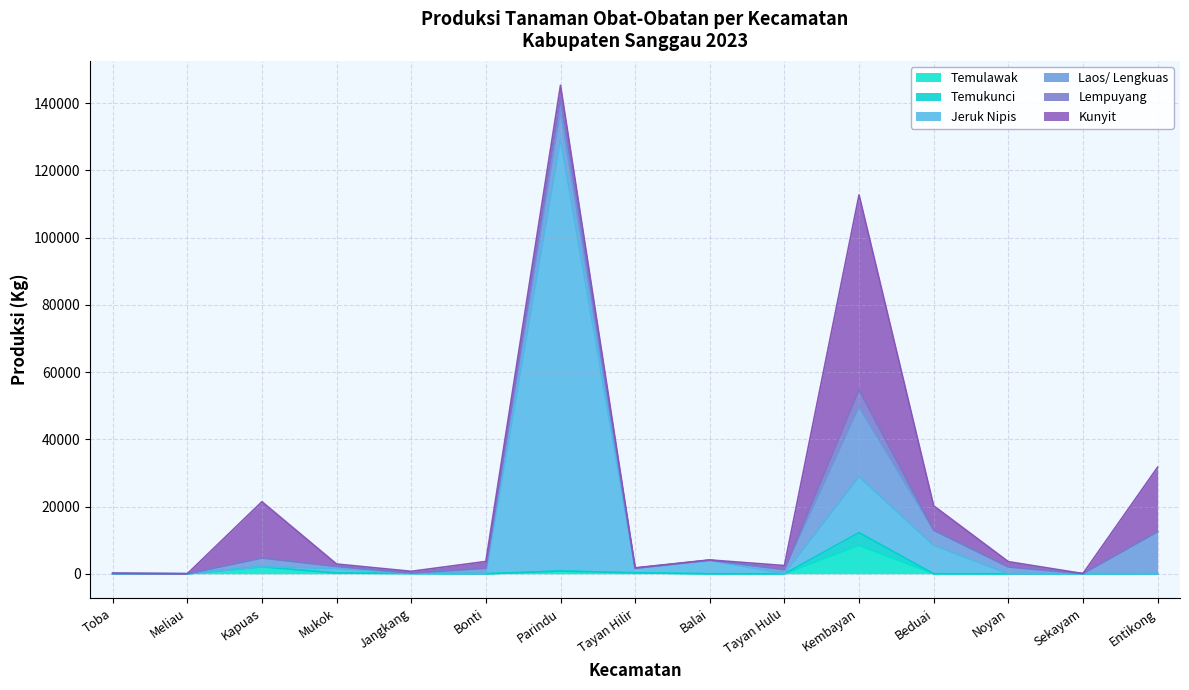

What are all the series names shown in the legend?

Temulawak, Temukunci, Jeruk Nipis, Laos/ Lengkuas, Lempuyang, Kunyit